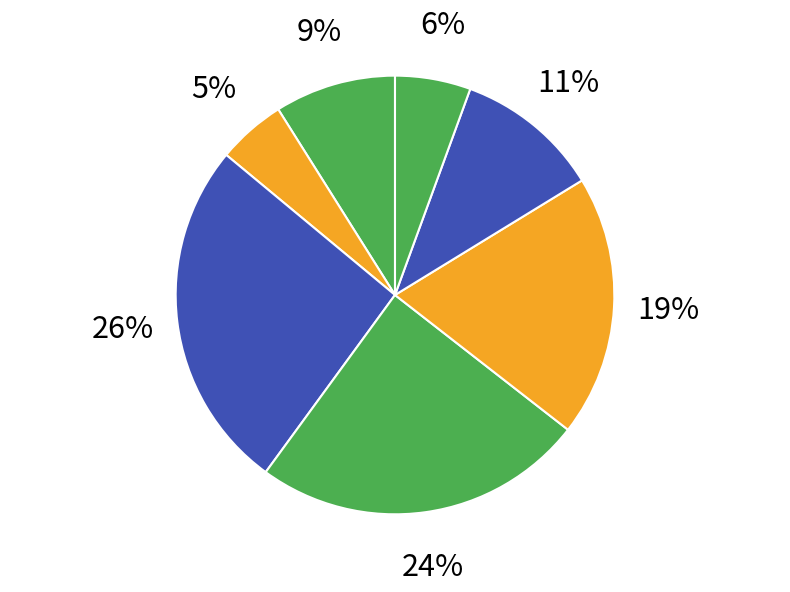

Count the number of slices in the pie.

7